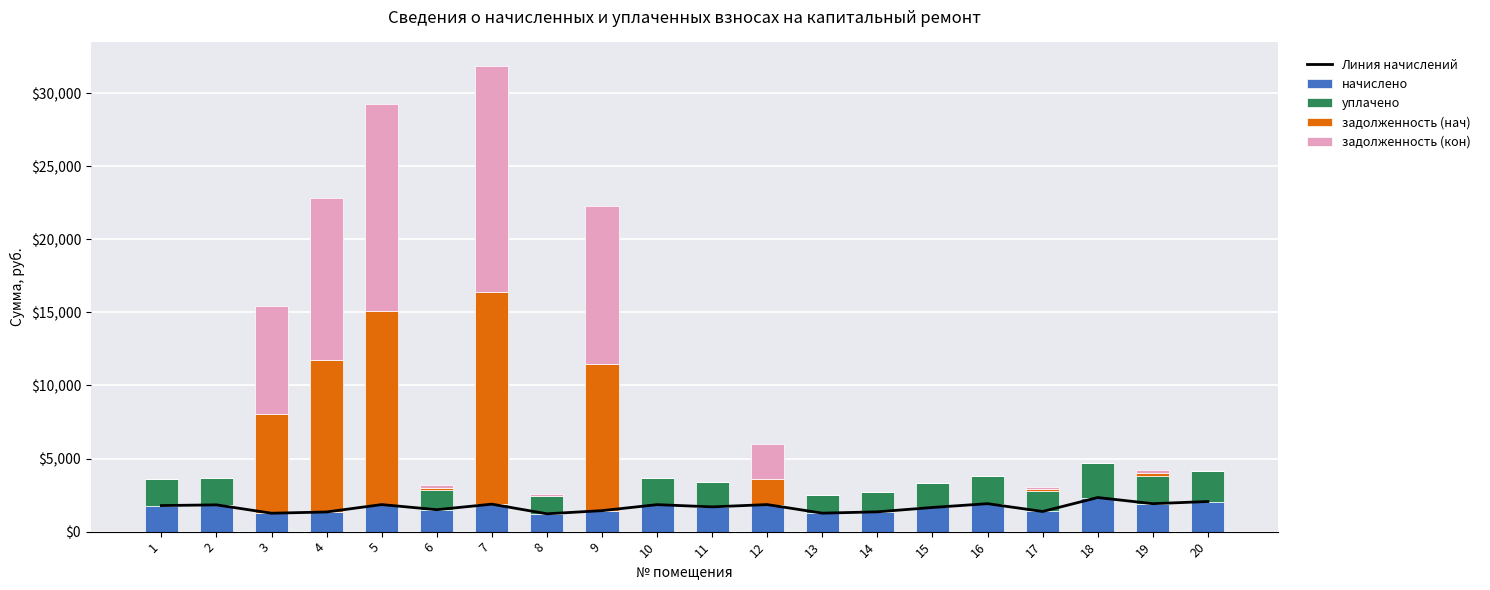

How many series are shown in this chart?

5